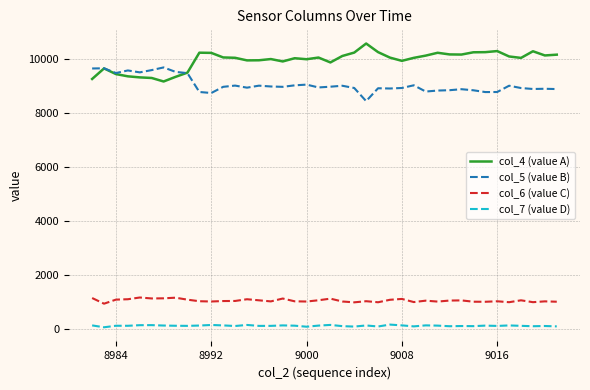

True or false: col_6 (value C) and col_5 (value B) cross at least once.

False